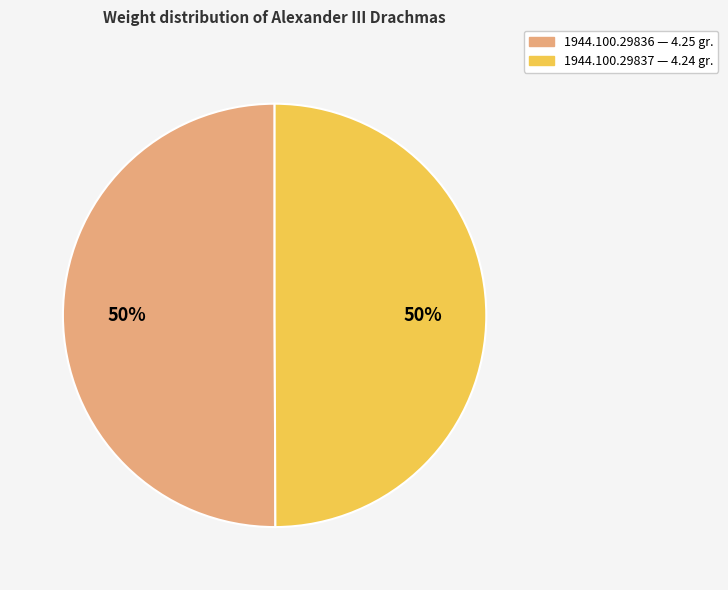

Is the sum of 1944.100.29837 and 1944.100.29836 greater than half?

Yes